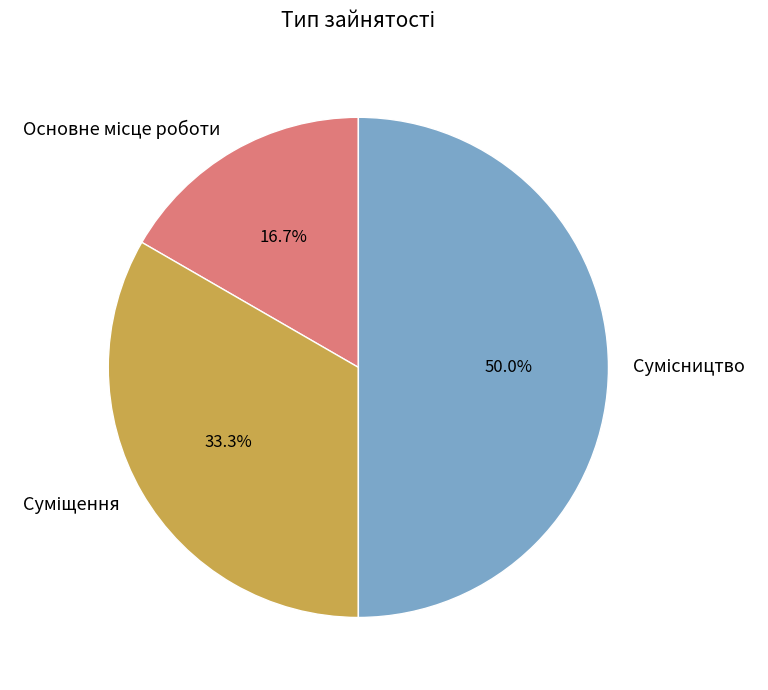

Approximately how many times larger is the value at Основне місце роботи compared to Сумісництво?

0.3